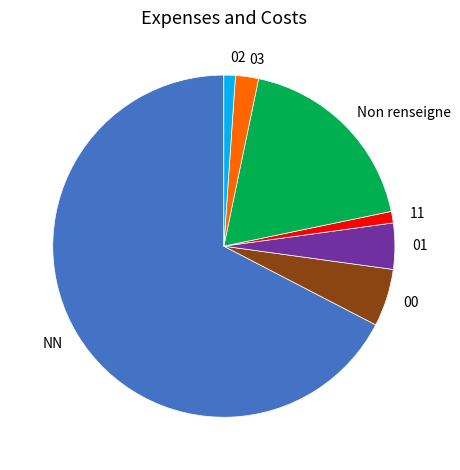

Is it true that 01 is 4% of the pie?

True